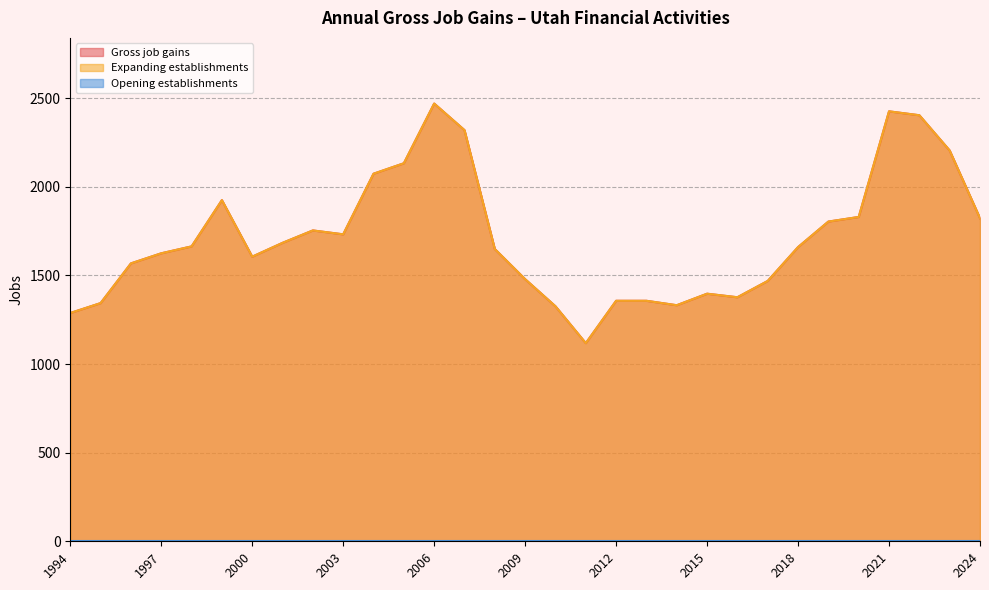

The Expanding establishments series shows 3429 at 2022. True or false?

False